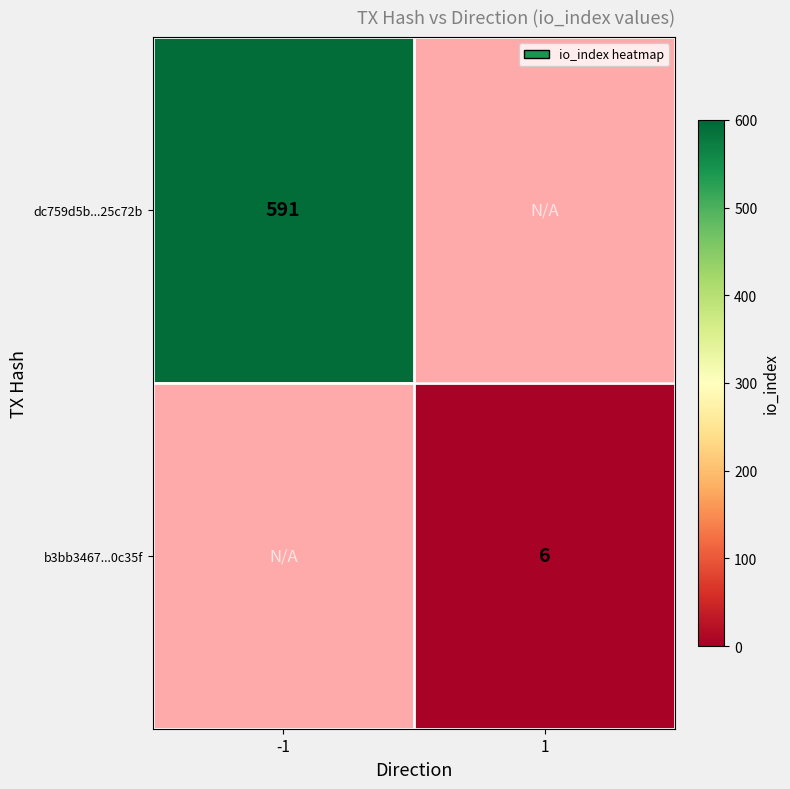

Is the value of dc759d5b...25c72b at -1 greater than the value of b3bb3467...0c35f at 1?

Yes